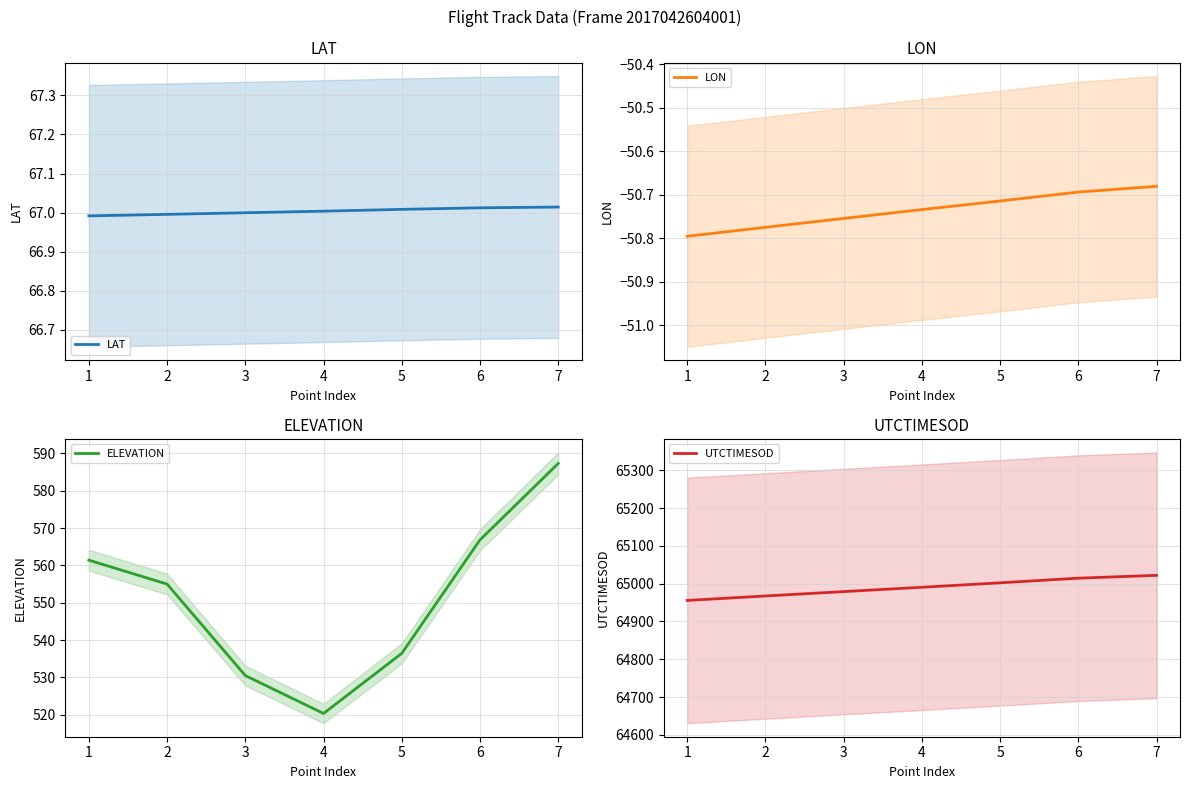

What is the value of the LON point at the 6th from the left?

-50.7